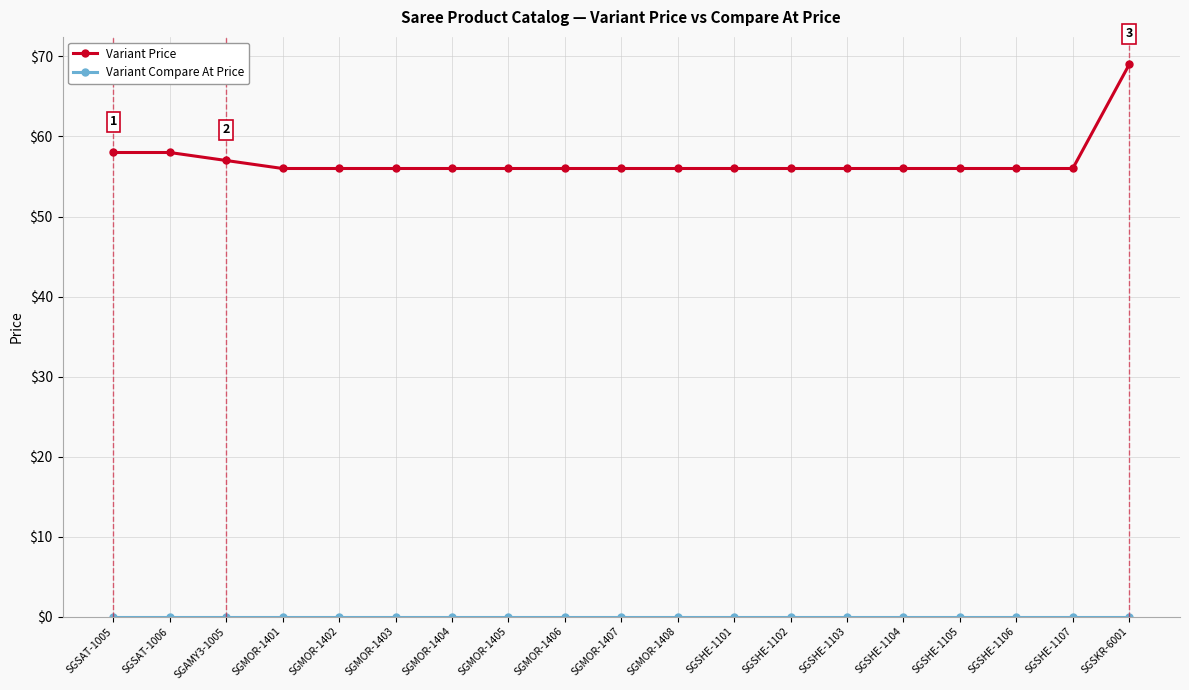

What is the value of the Variant Price point at the 5th from the left?

56